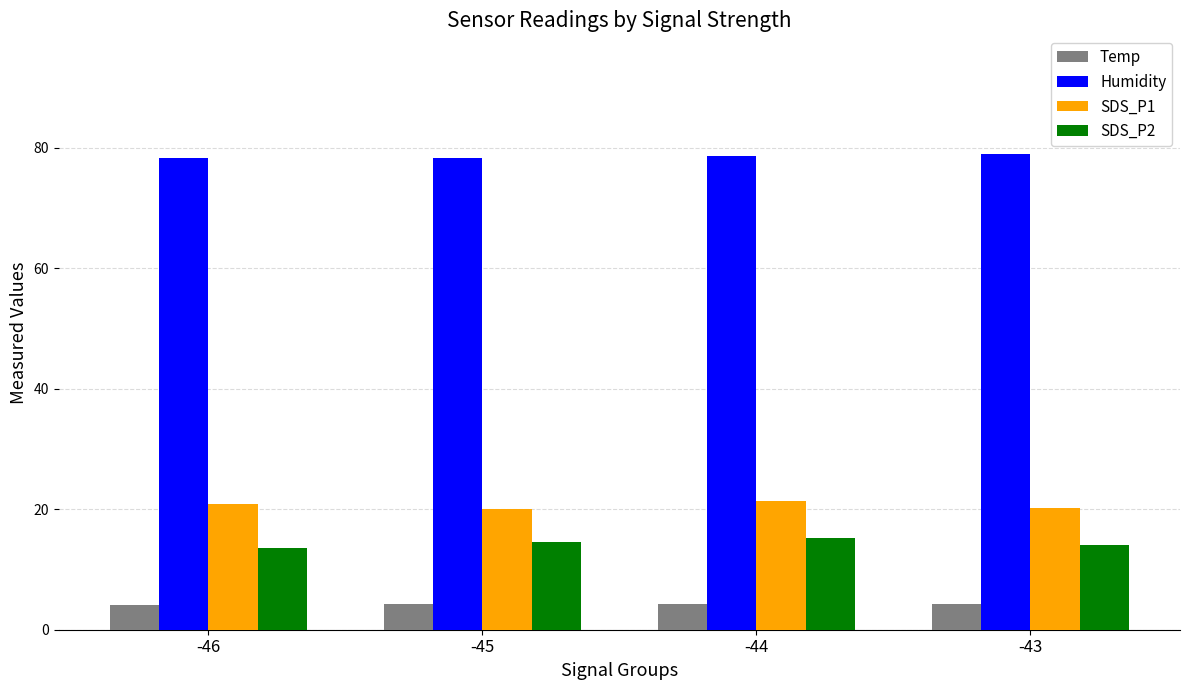

What is the total value across all series at -46?

116.8